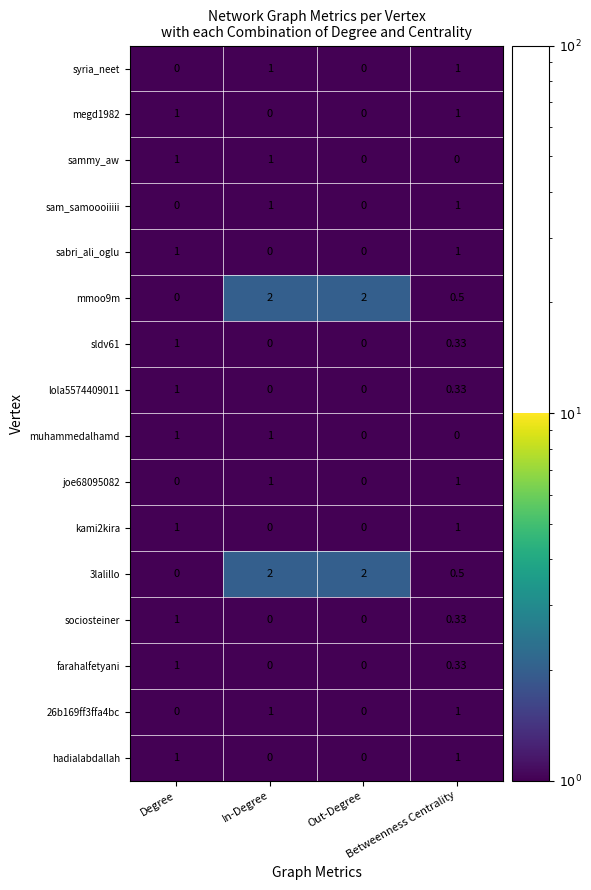

What is the total value across all series at In-Degree?

10.0